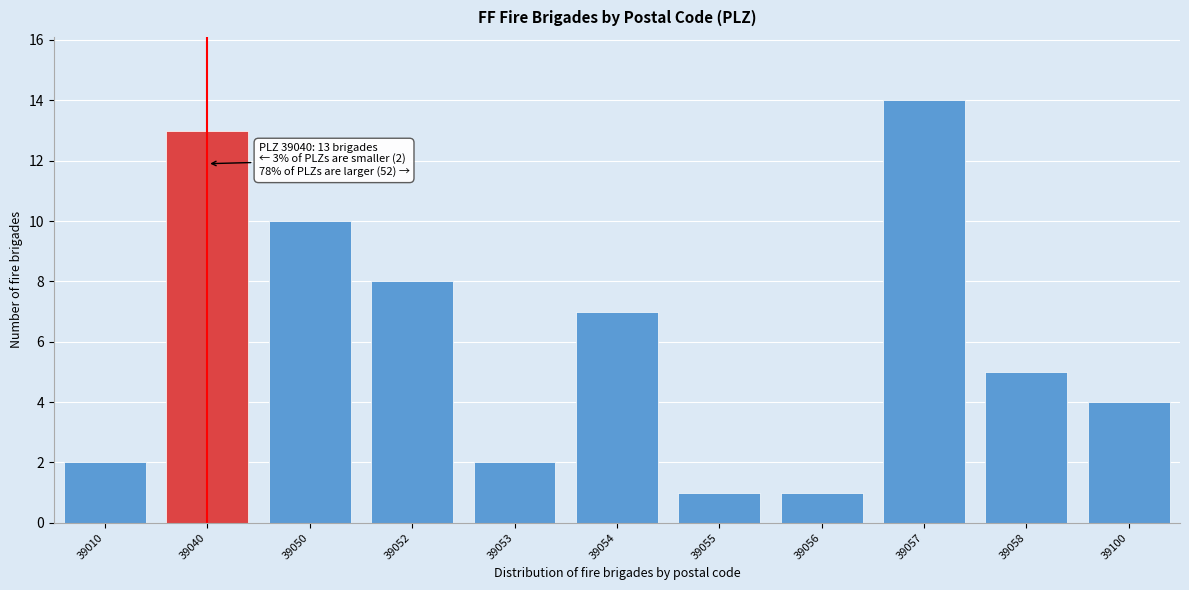

Reading left to right, list all the values displayed in this chart.

39010=2	39040=13	39050=10	39052=8	39053=2	39054=7	39055=1	39056=1	39057=14	39058=5	39100=4